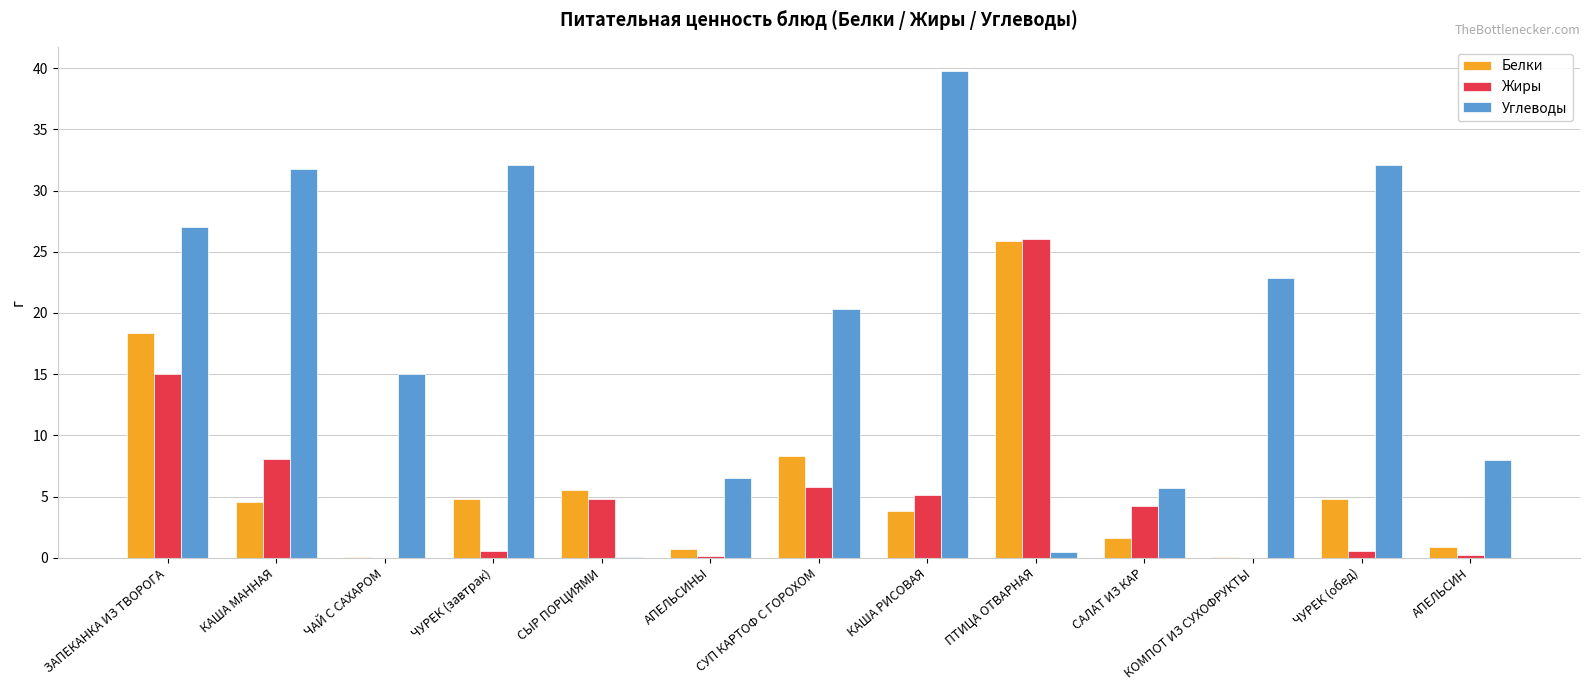

At which category does the chart reach its peak across all series?

КАША РИСОВАЯ